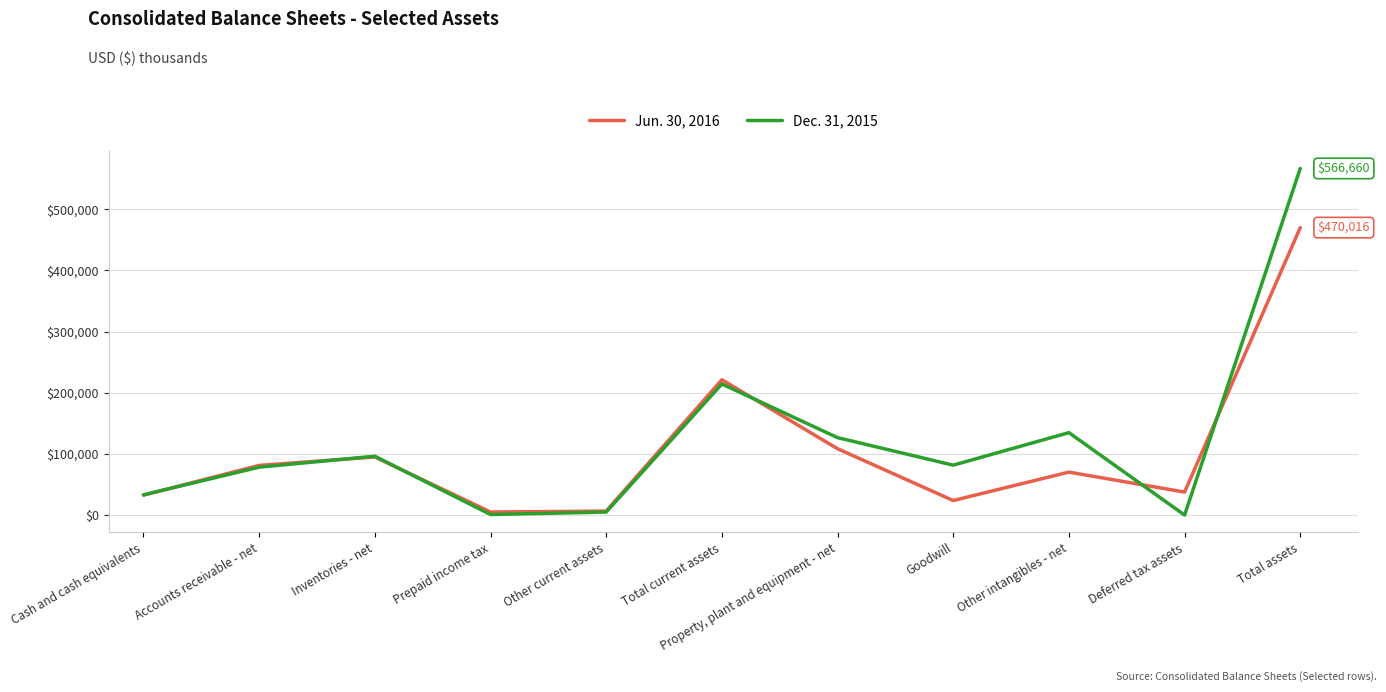

Where does the Dec. 31, 2015 series first go above 81752?

Inventories - net